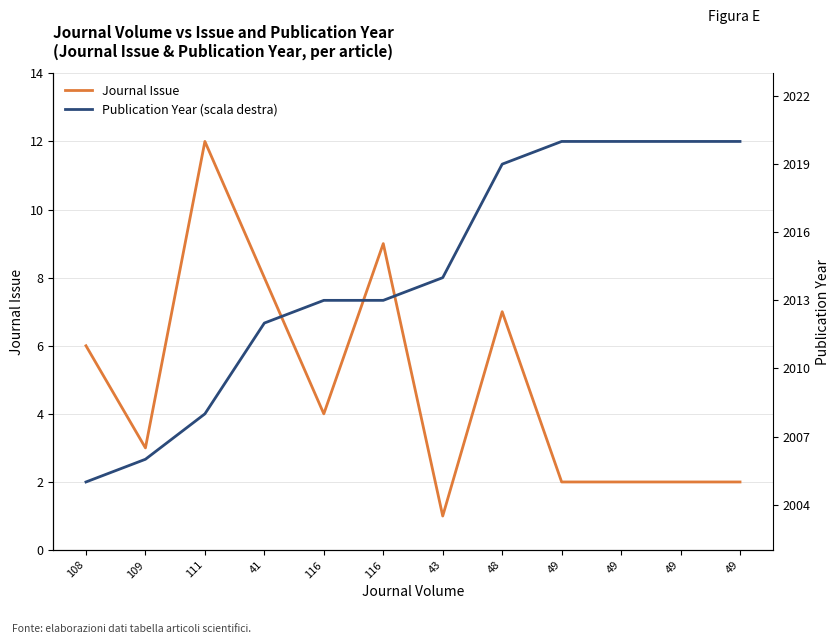

At which category is the sum across all series the highest?

48